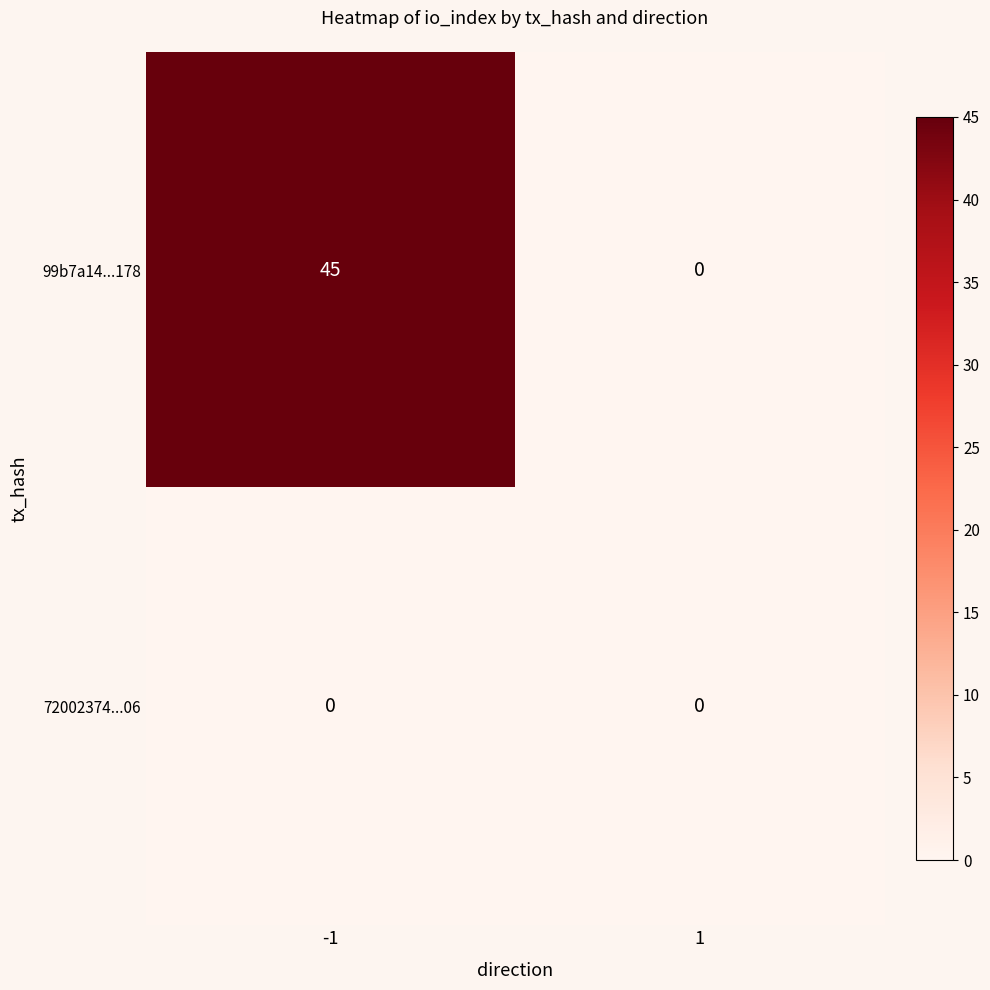

Is it true that 99b7a14...178 equals 45 at -1?

True